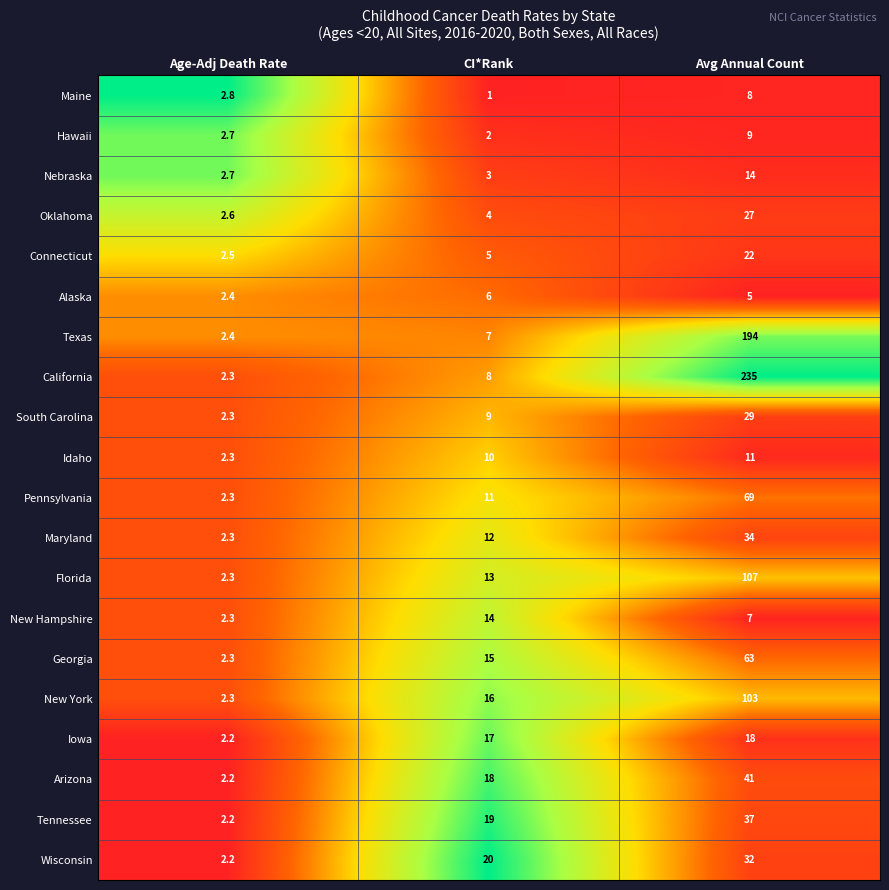

How many data points does each series have?

3